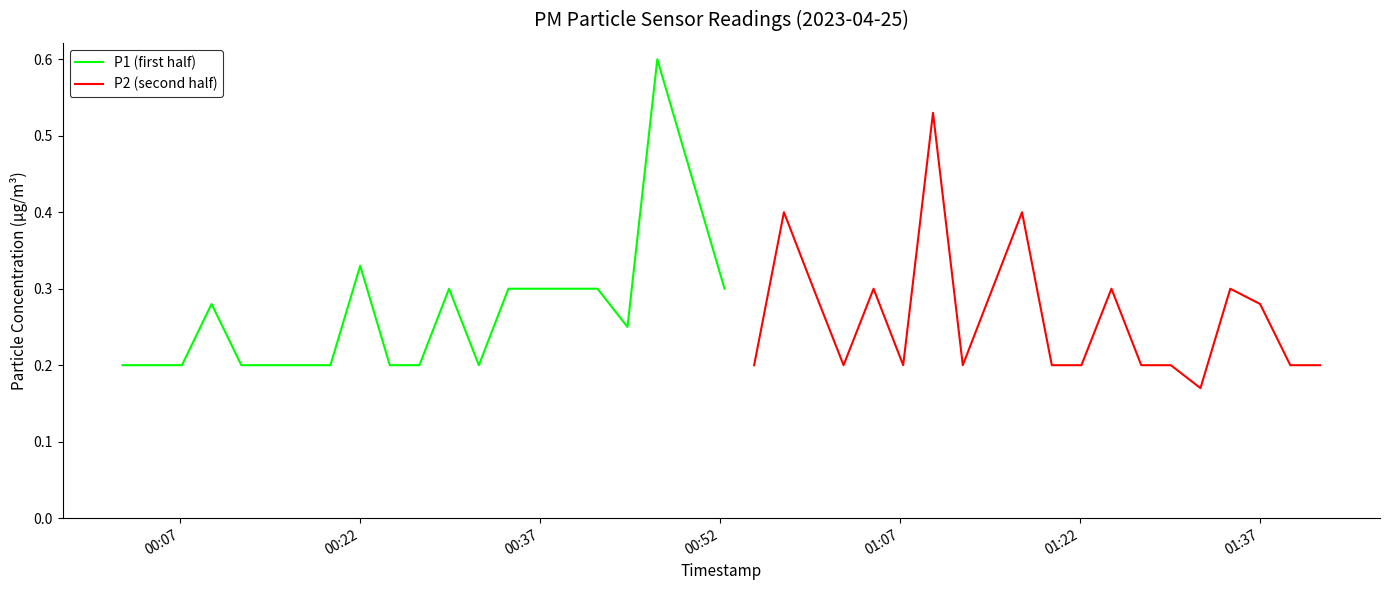

True or false: P1 (first half) has more than 1 points higher than both neighbors.

True